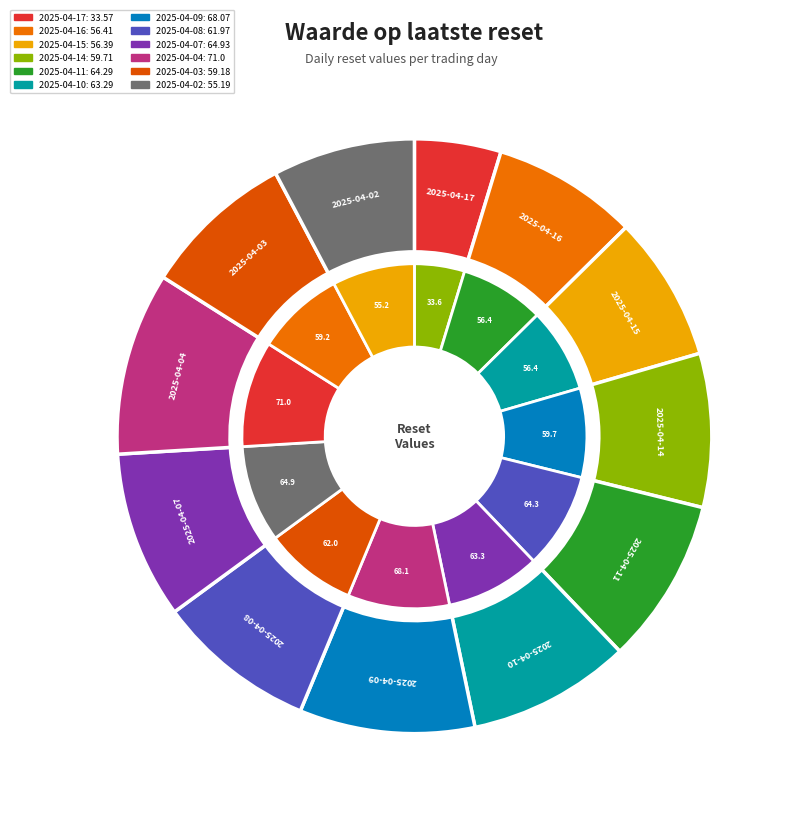

Does 2025-04-08 represent more than half of the total?

No